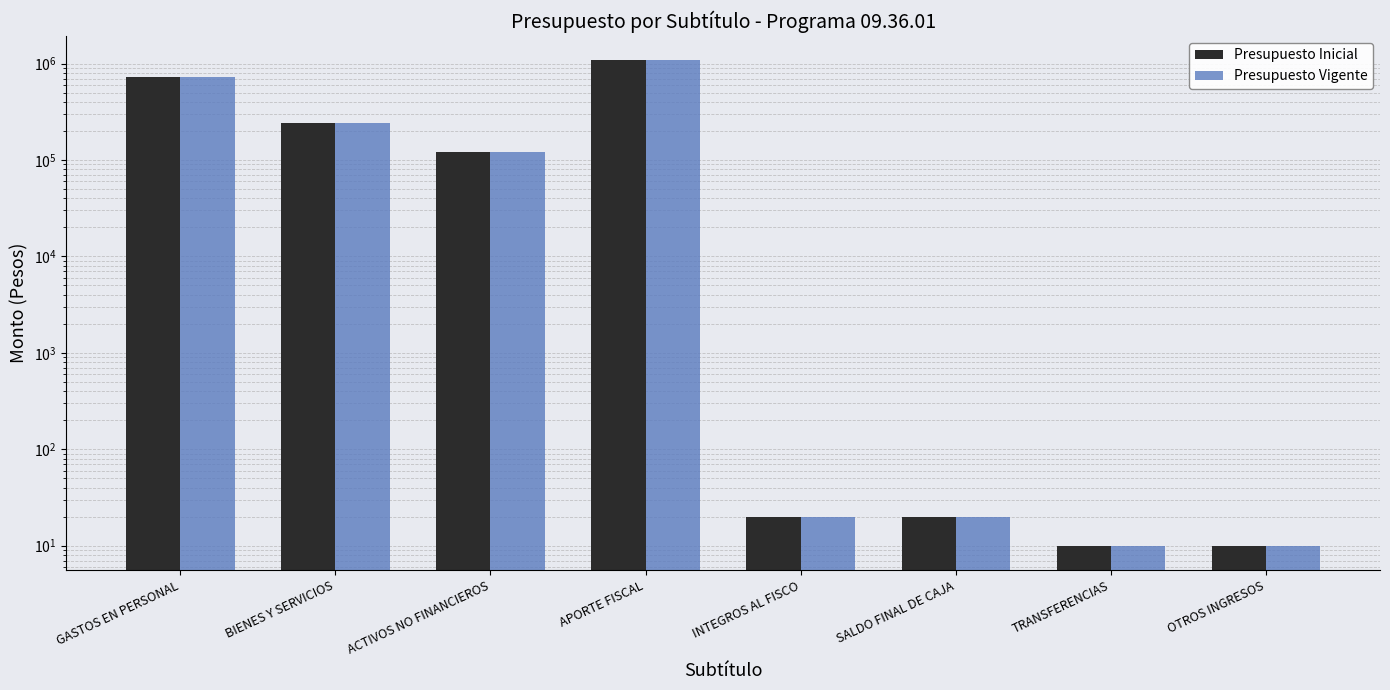

Which series has the largest total across all categories?

Presupuesto Inicial